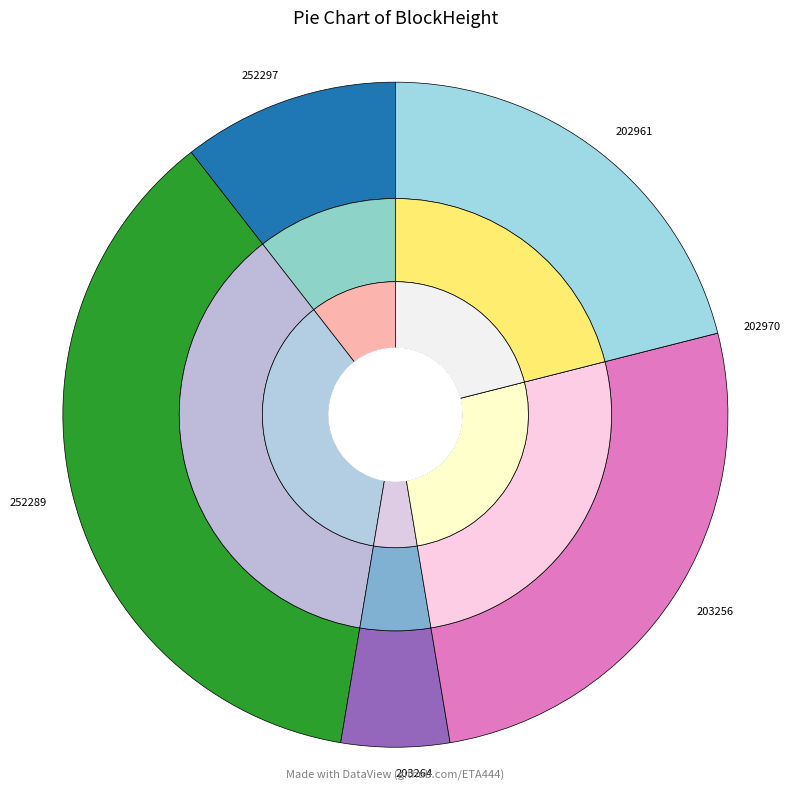

The 203256 slice represents 12% of the pie. True or false?

False